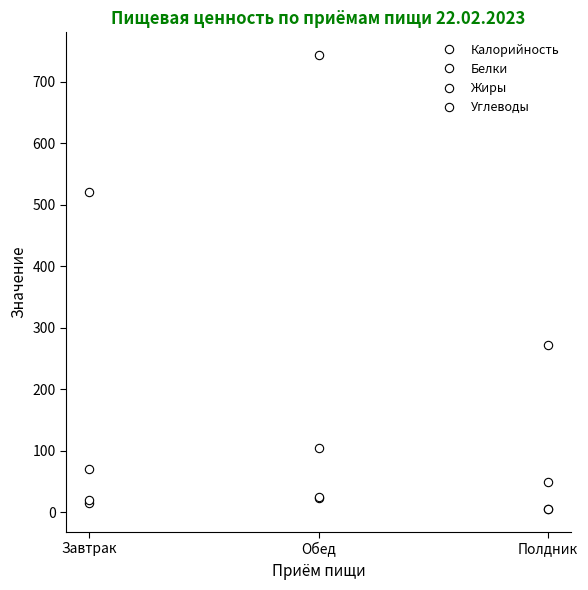

Is it true that Углеводы equals 88.8 at Полдник?

False